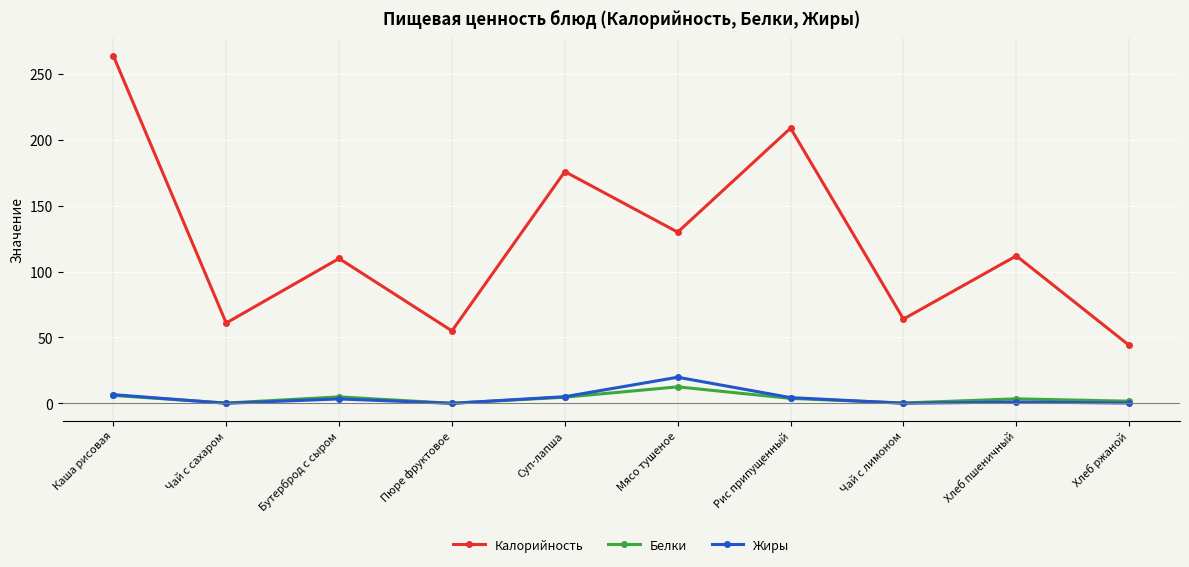

How many distinct data groups are displayed?

3